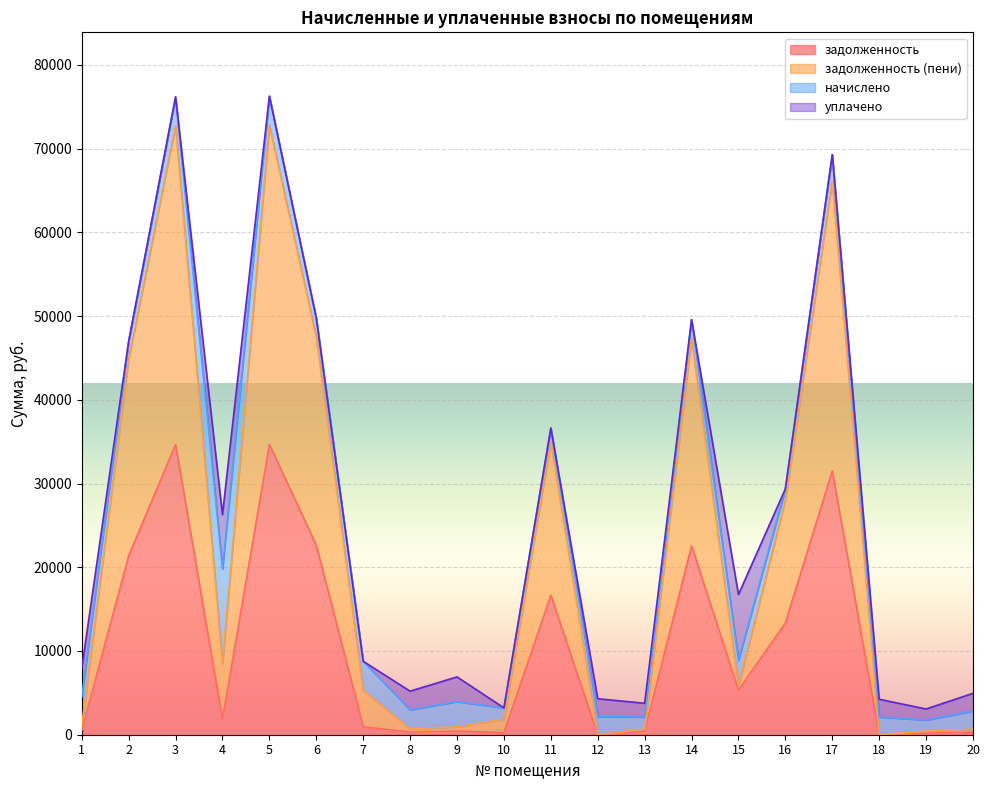

Which label corresponds to the largest value in the chart?

5